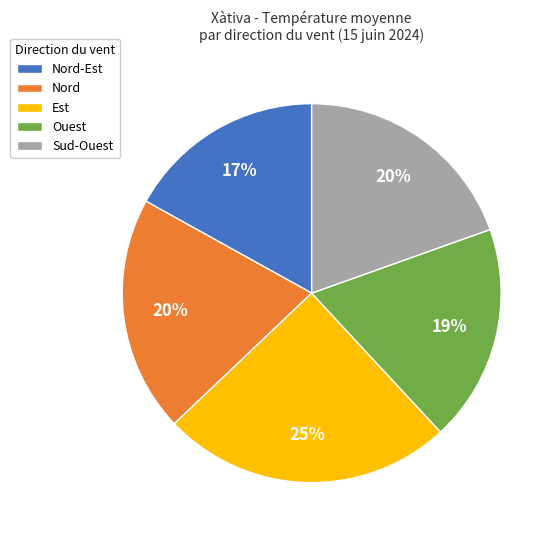

How many segments does this pie chart have?

5